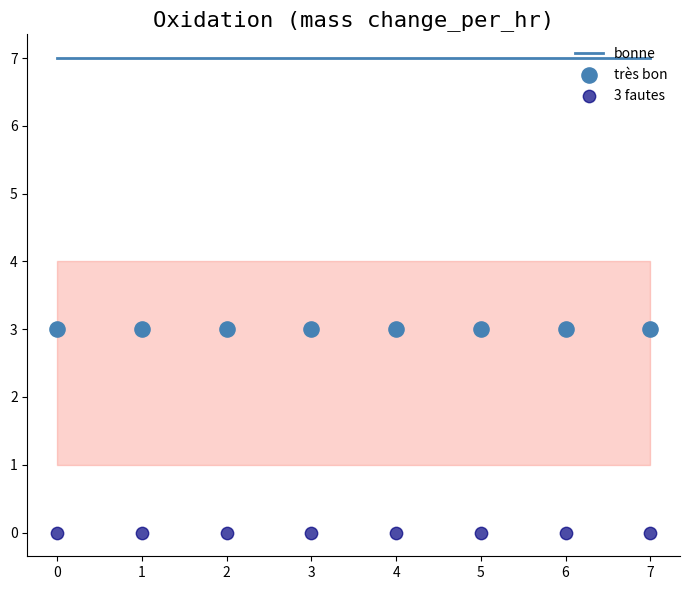

What are all the series names shown in the legend?

bonne, très bon, 3 fautes